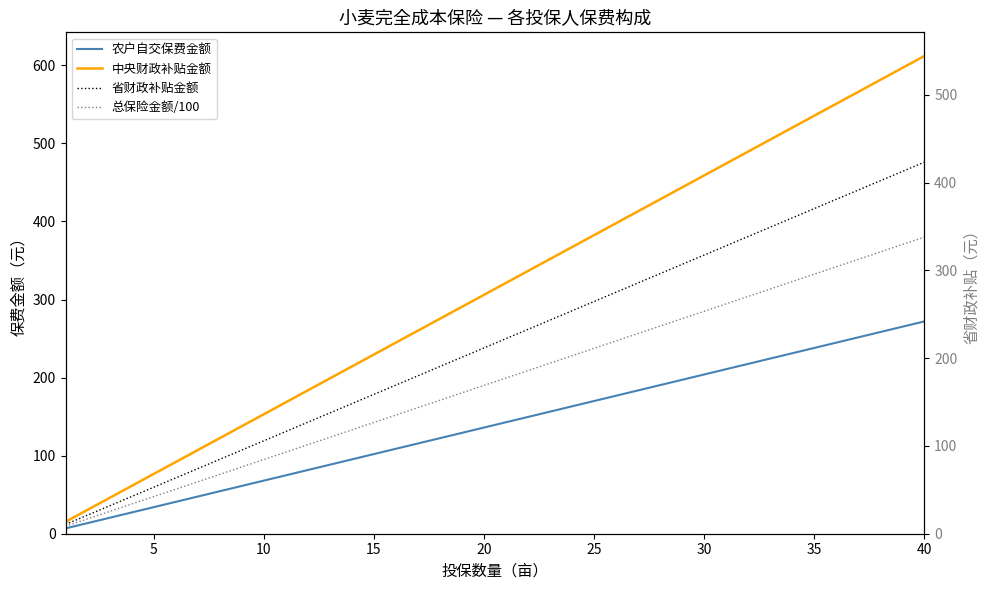

Which series has the largest range (max minus min)?

中央财政补贴金额